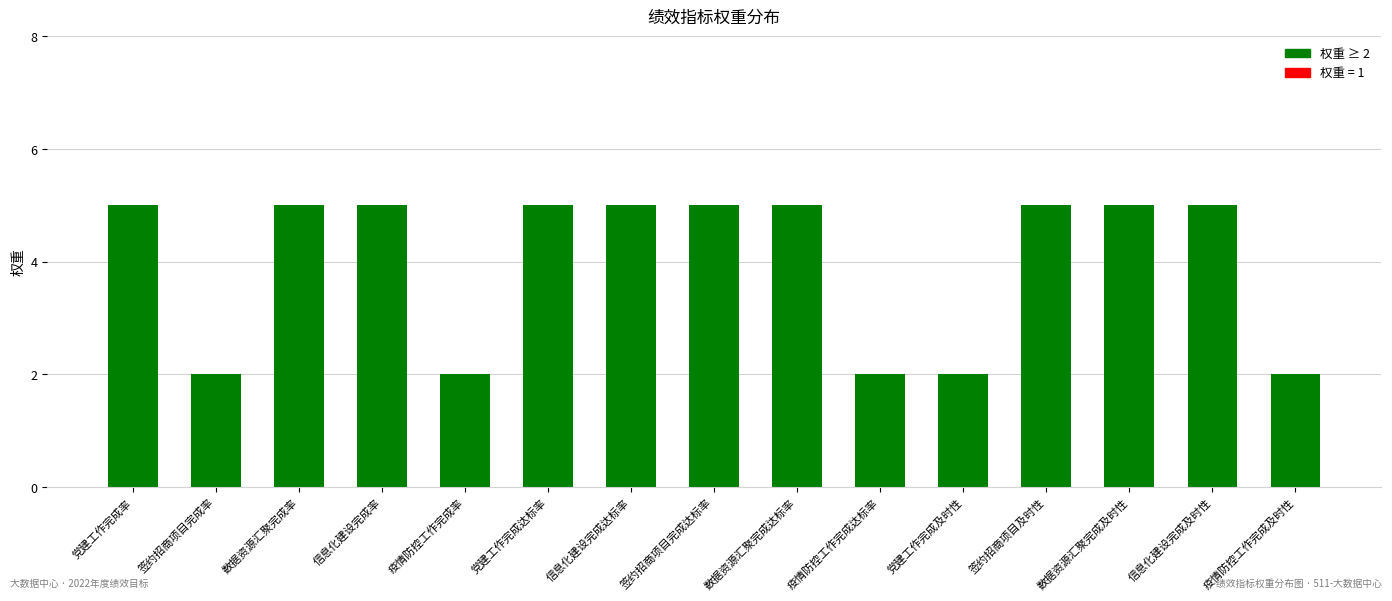

What is the sum of the values at 党建工作完成达标率 and 党建工作完成及时性?

7